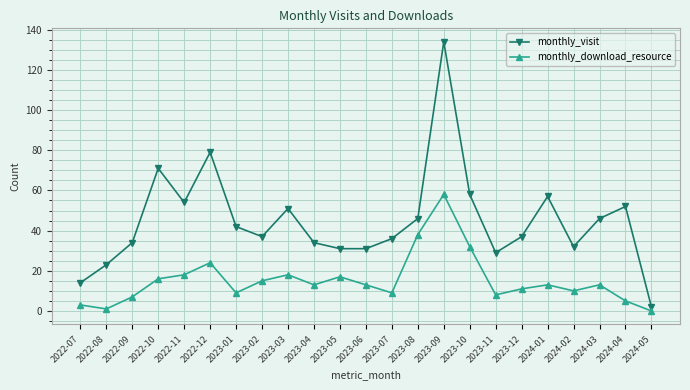

How many positive values does the monthly_download_resource series have?

22